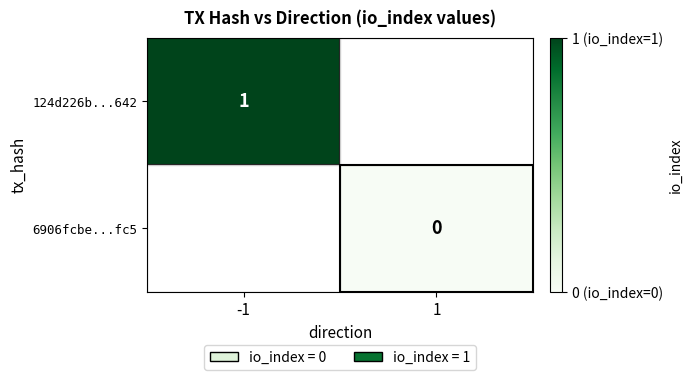

The value of 124d226b...642 at -1 is 1. True or false?

True